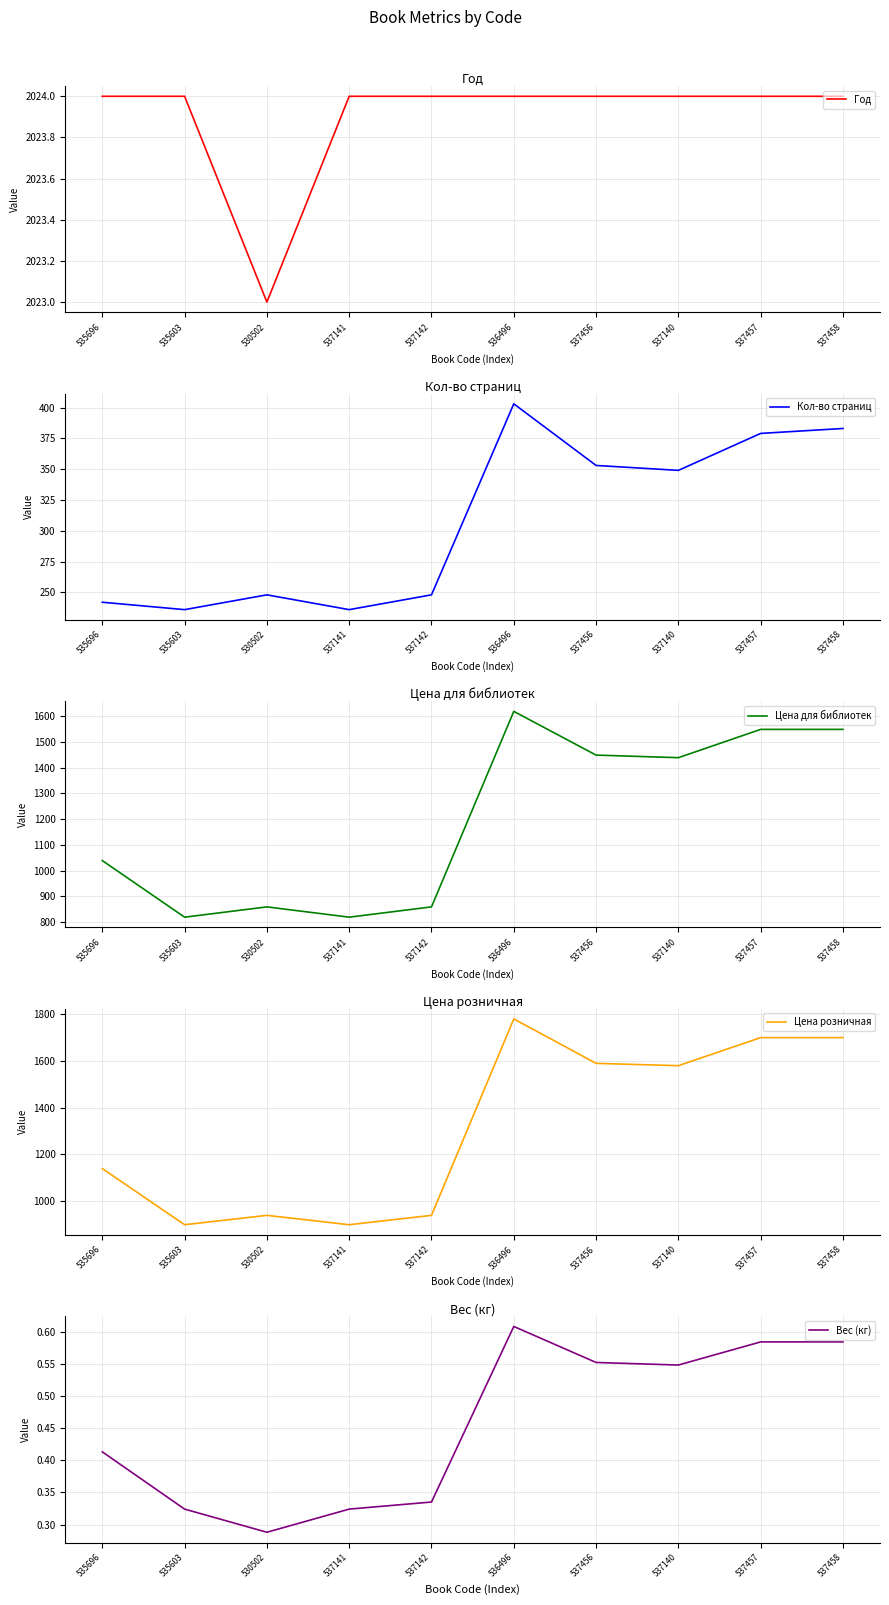

Between 535603 and 537142, which is larger?

535603